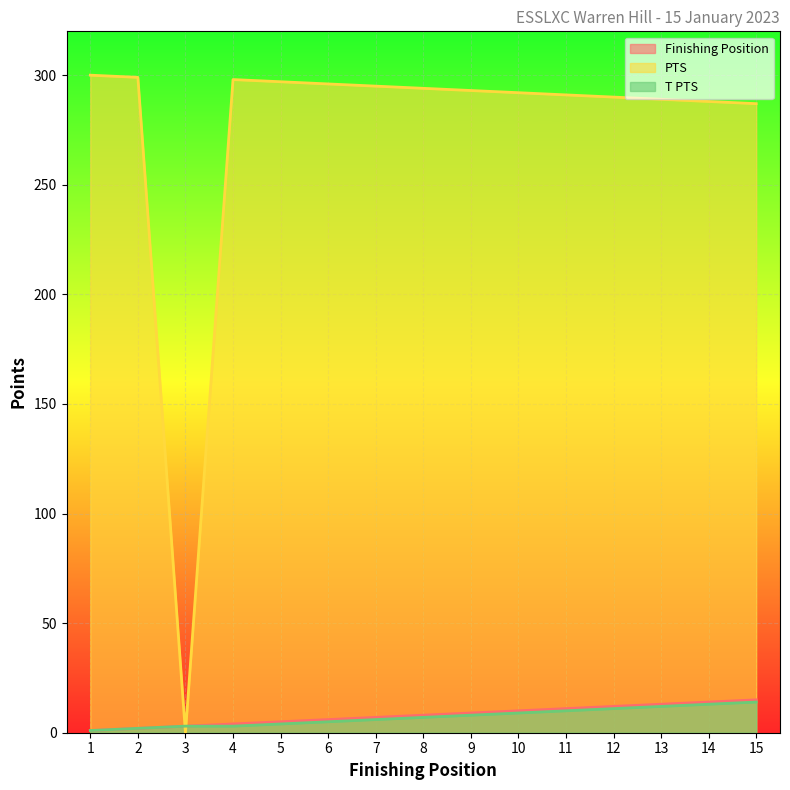

At which category is the sum across all series the highest?

15